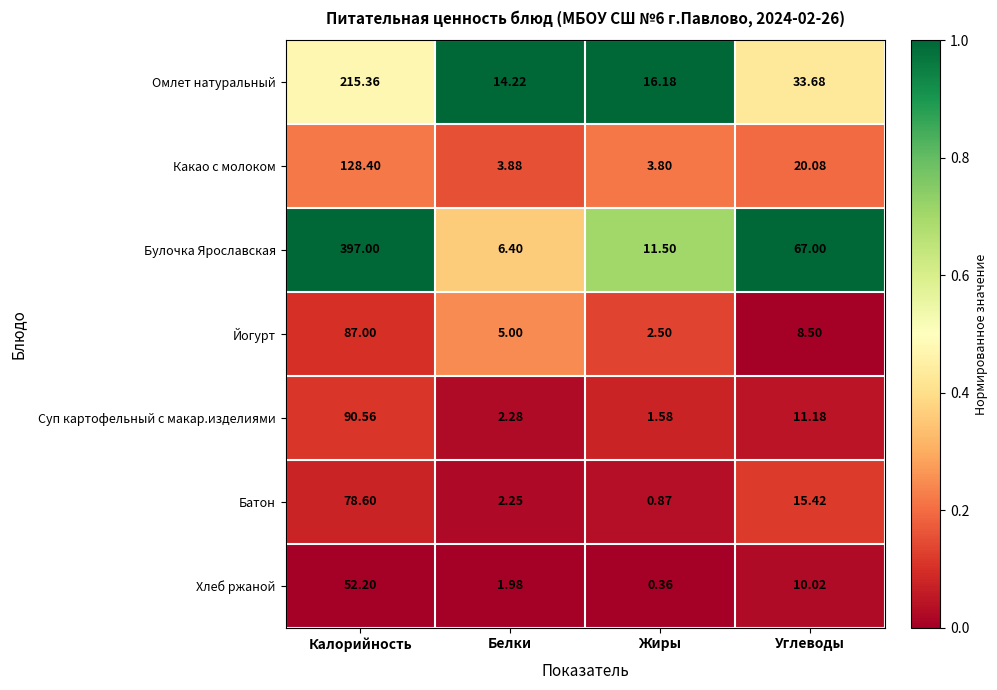

How many data points does each series have?

4